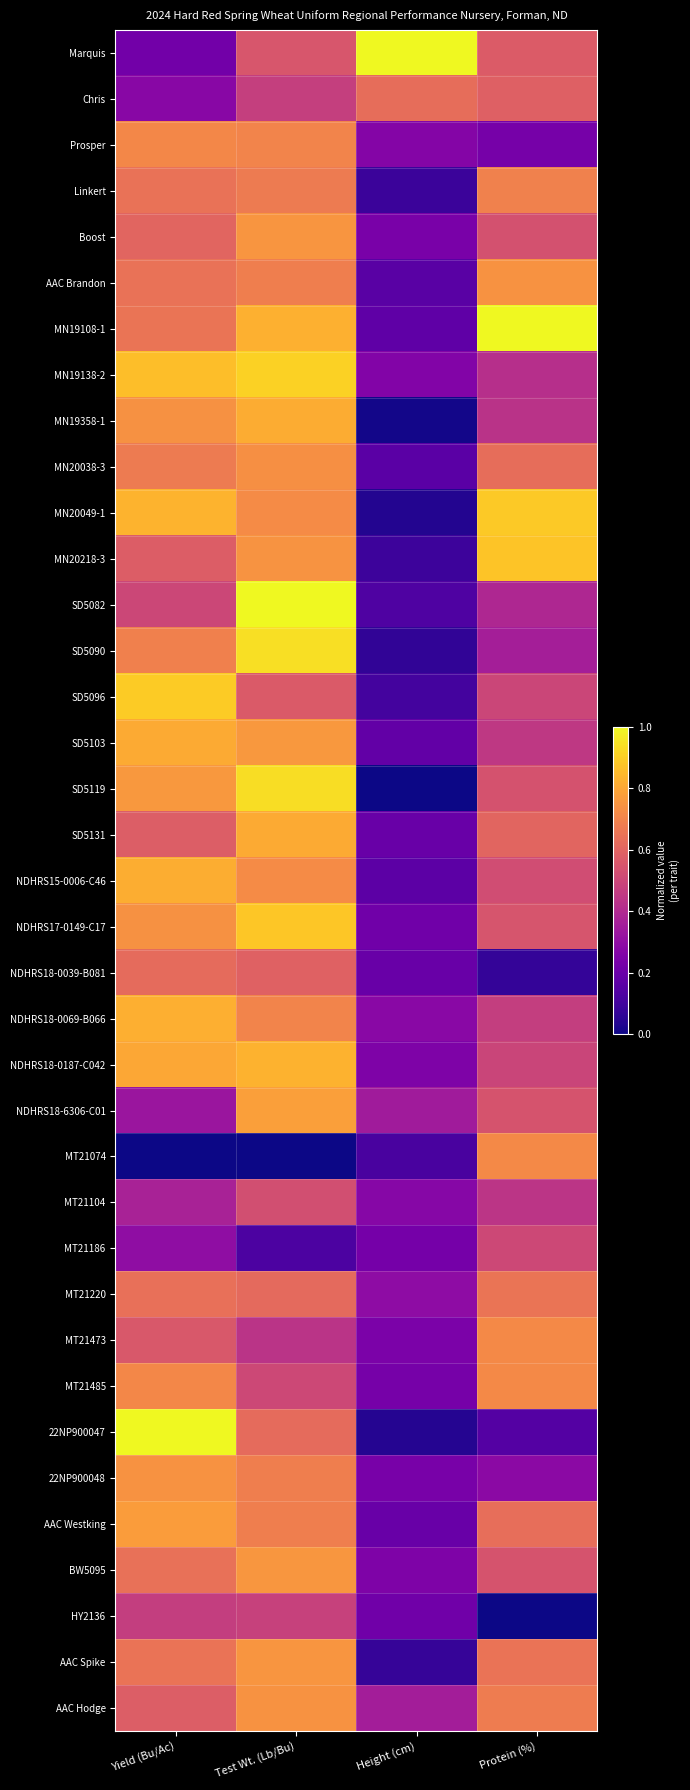

Between Height (cm) and Yield (Bu/Ac), which is larger?

Height (cm)